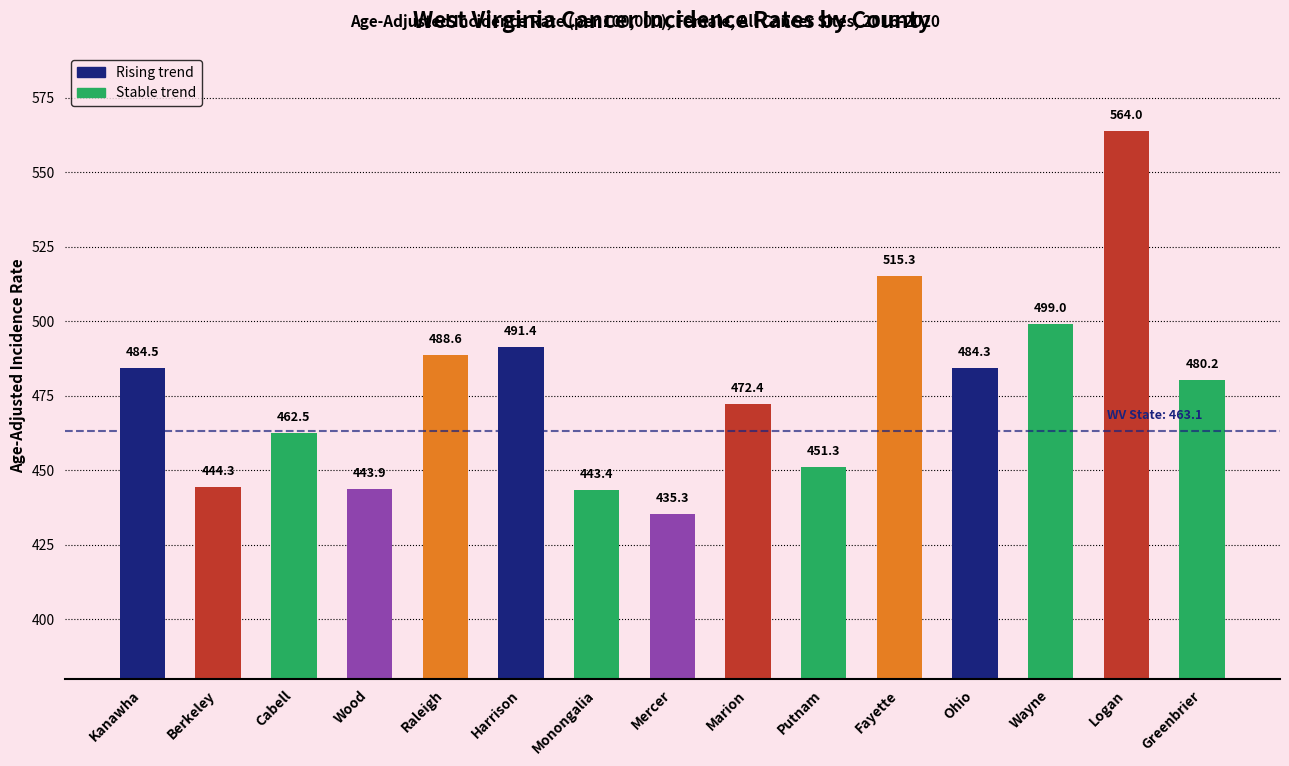

The value at Logan is 564.0. True or false?

True